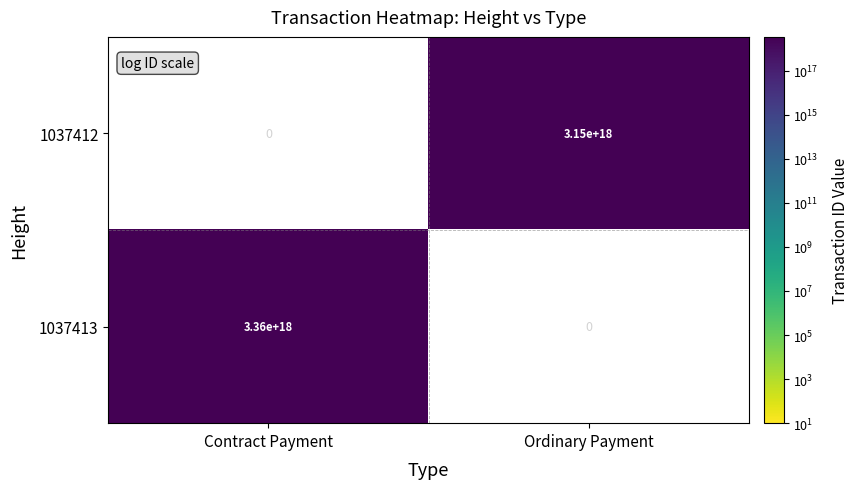

True or false: 1037413 has a value of 0 at Ordinary Payment.

True